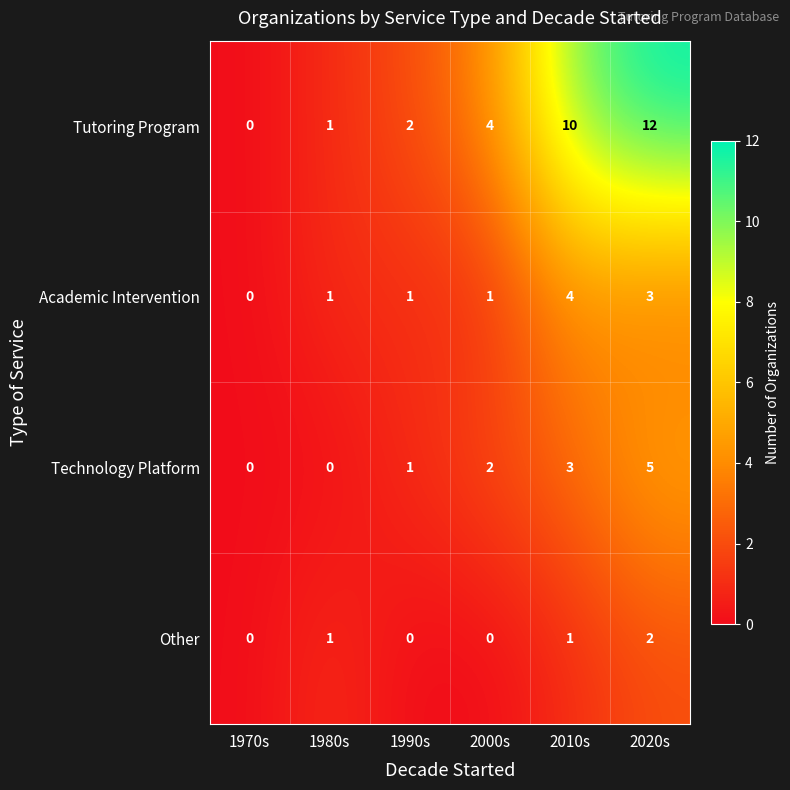

What is the difference between the Technology Platform values at 2020s and 2000s?

3